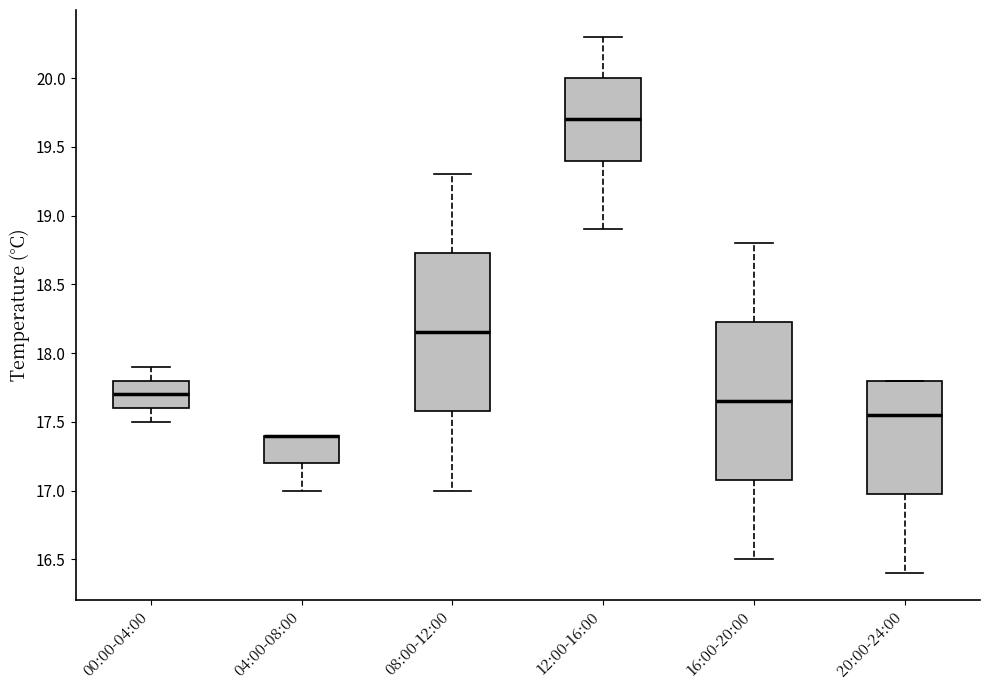

Where does the upper whisker of the box for 08:00-12:00 end on the y-axis? The values are not printed on the chart, so give them approximately, as read against the axis.

19.30